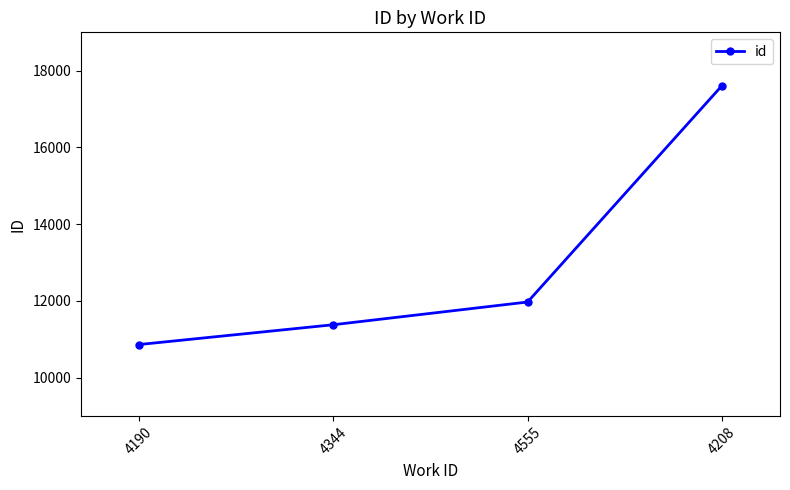

What is the greatest value displayed?

17604